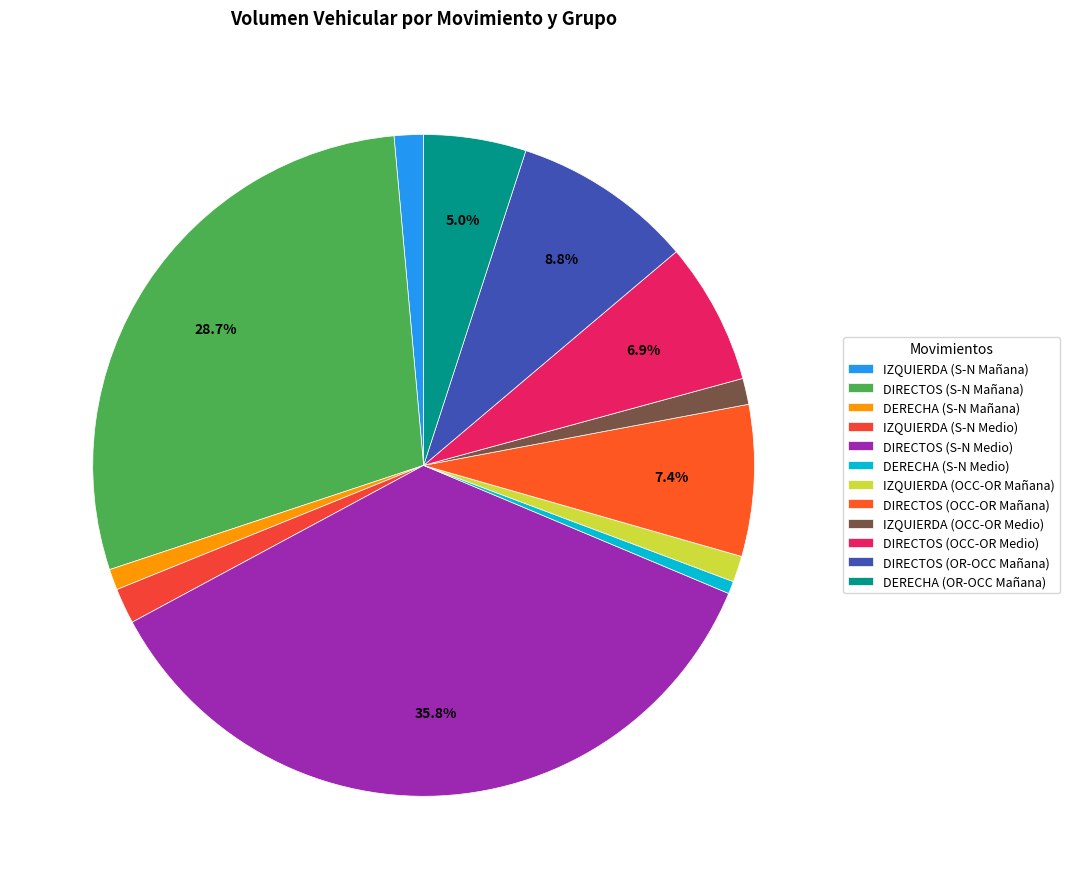

Which category has the biggest portion of the pie?

DIRECTOS (S-N Medio)